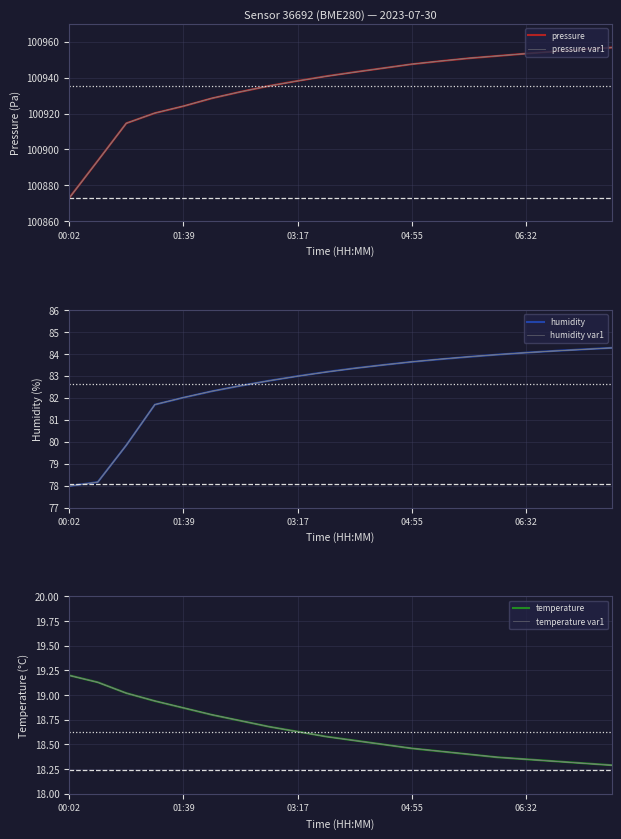

True or false: temperature has more than 0 points higher than both neighbors.

False